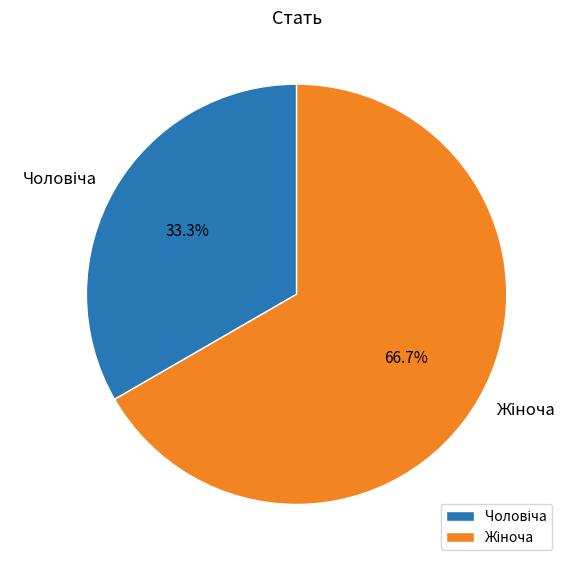

Does any single category account for the majority?

Yes